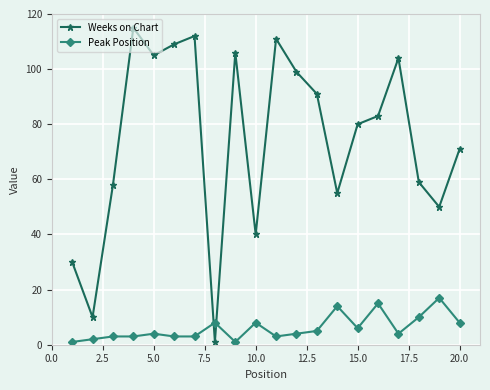

Count the number of data series in this chart.

2